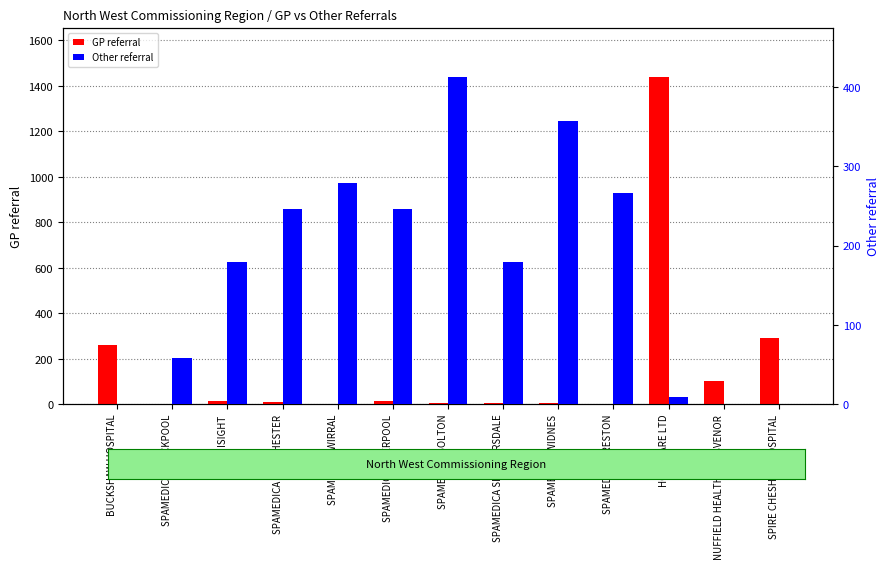

What is the average value of the GP referral series?

166